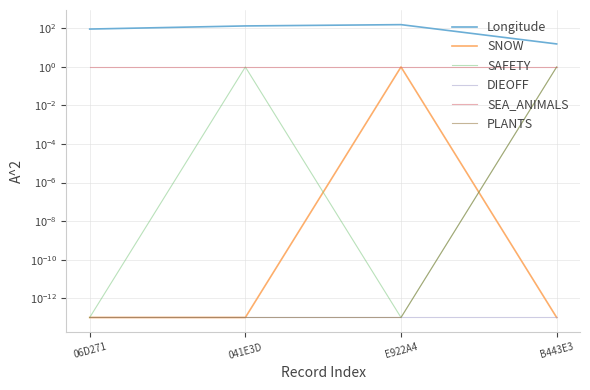

What is the label of the 2nd point from the right?

E922A4